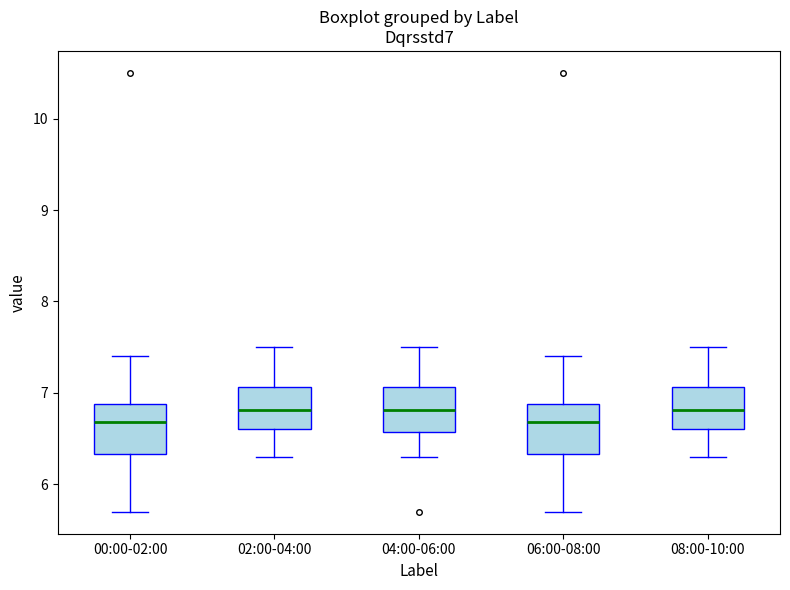

Where does the upper whisker of the box for 04:00-06:00 end on the y-axis? The values are not printed on the chart, so give them approximately, as read against the axis.

7.5